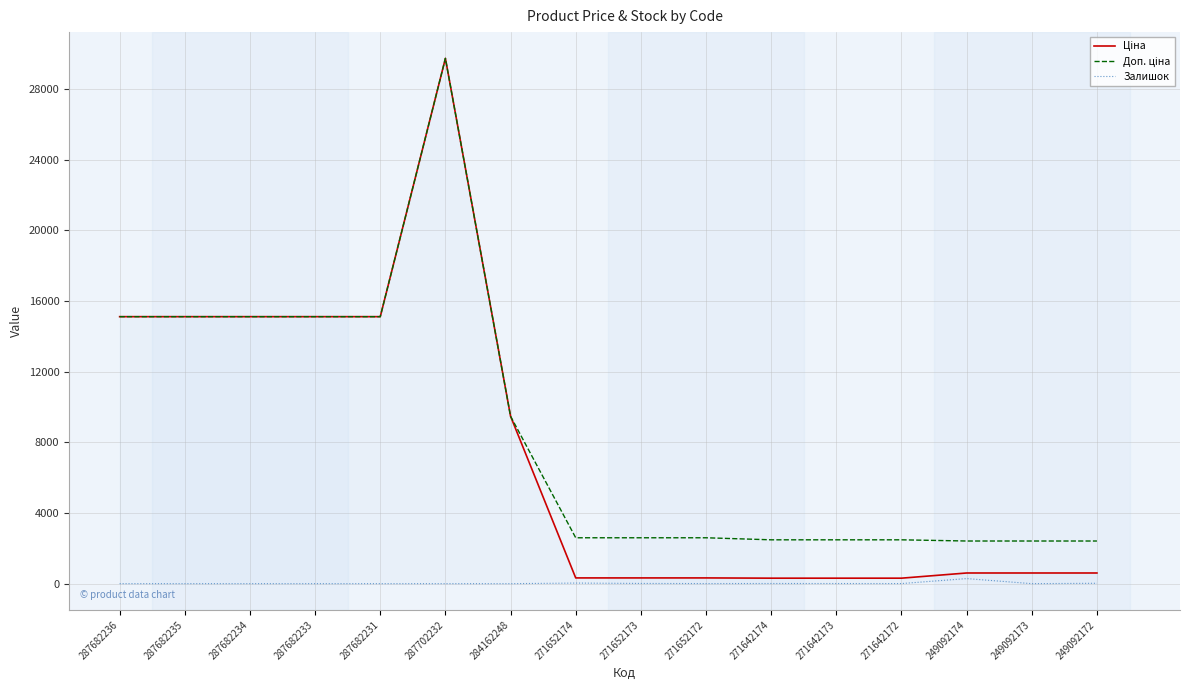

What position from the left is 271652174?

8